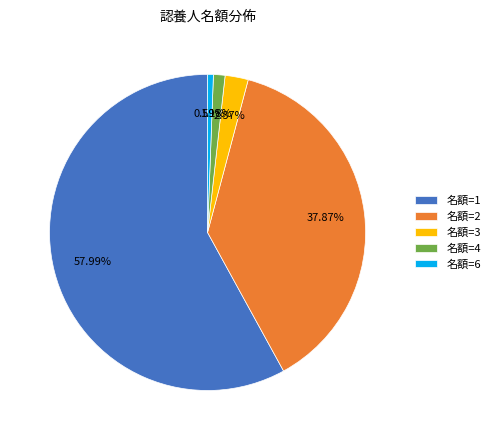

To the nearest percent, what is the average slice percentage?

20%